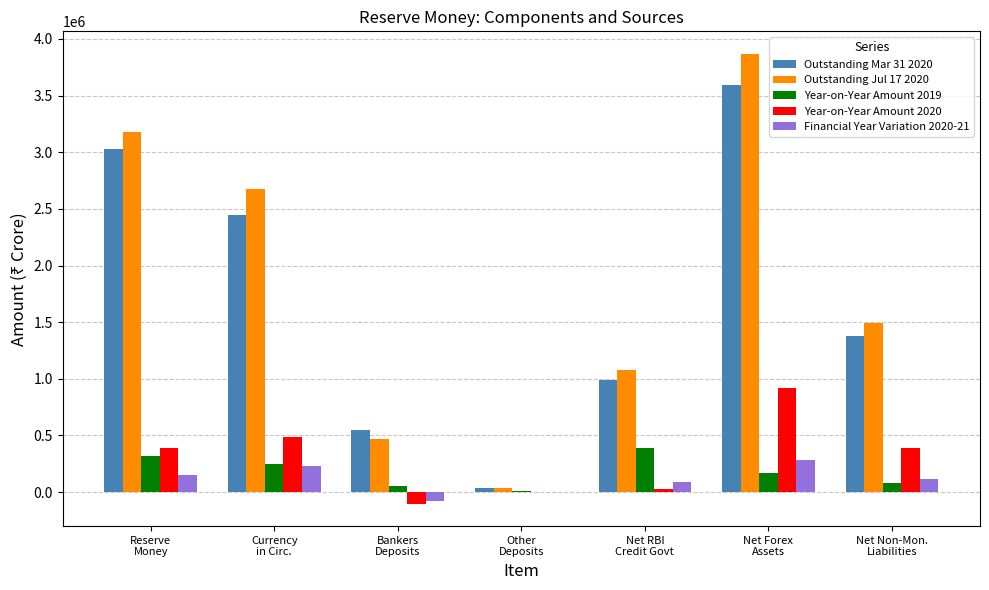

What is the greatest value displayed?

3869002